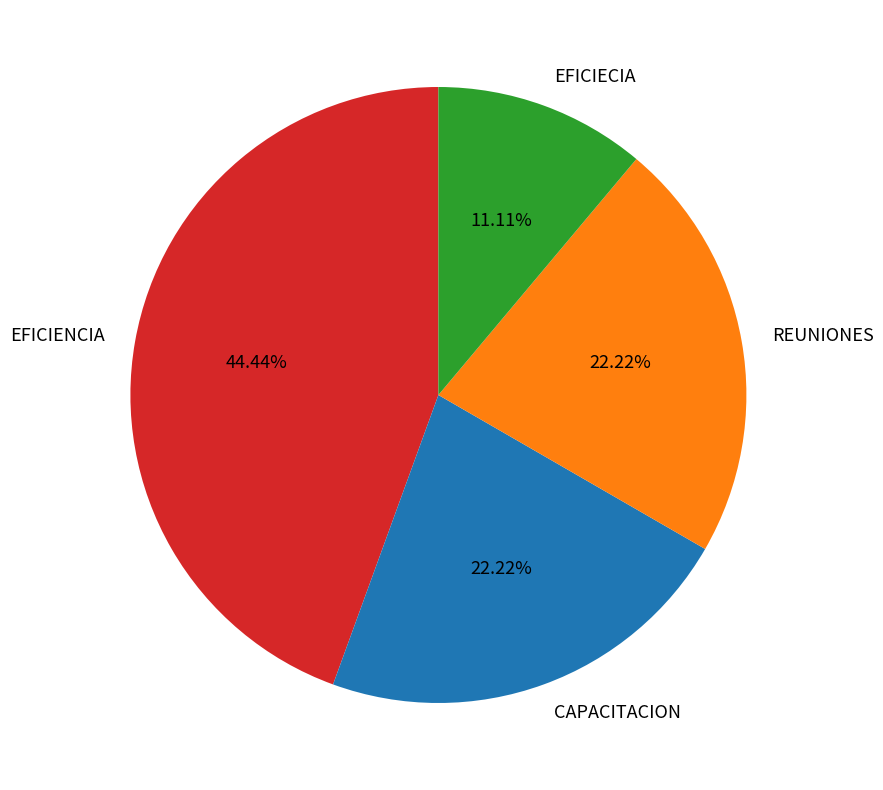

How much of the chart is everything except EFICIENCIA?

55.6%